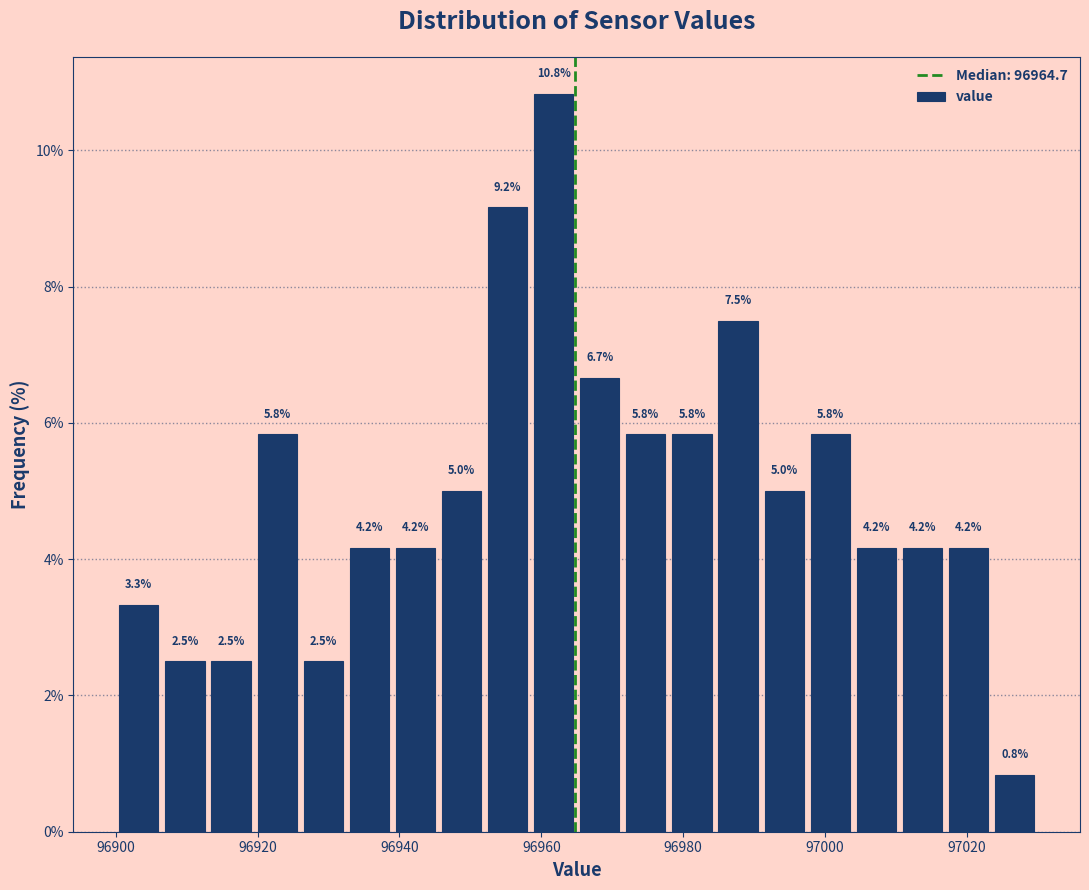

Read against the x-axis, roughly where is the centre of the tallest bar?

96962